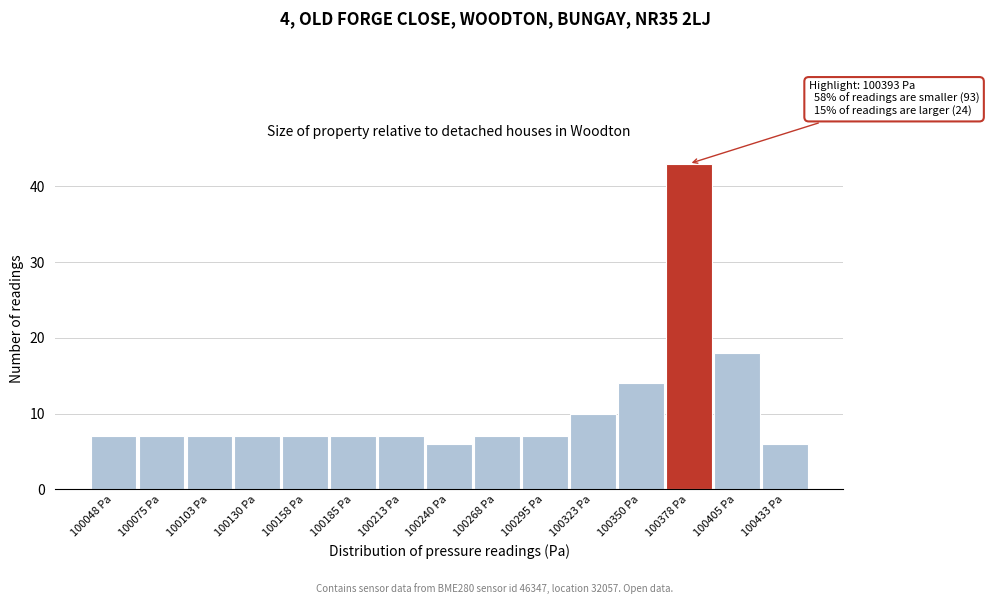

Reading left to right, extract all data points from this chart.

7	7	7	7	7	7	7	6	7	7	10	14	43	18	6